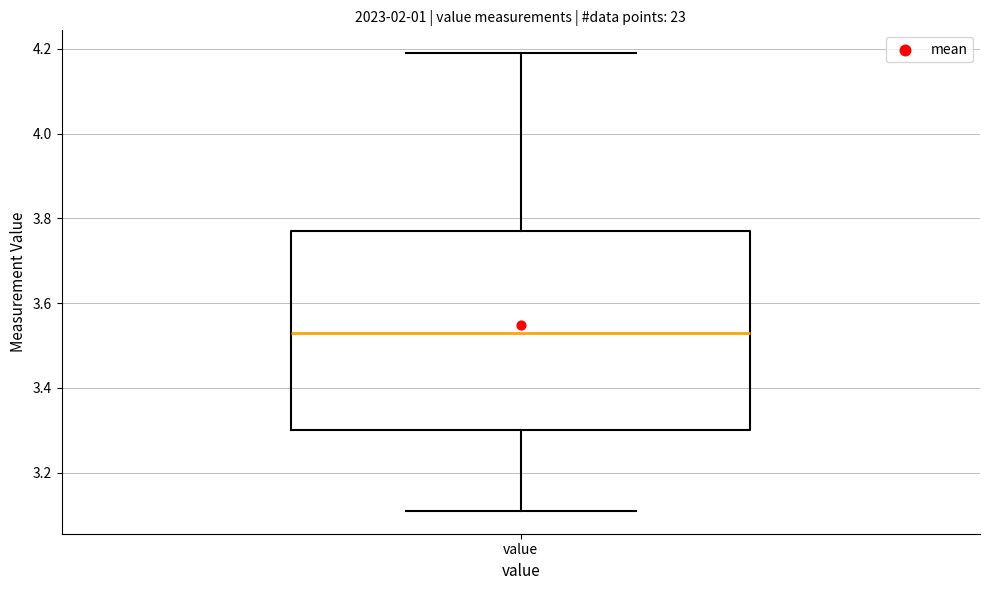

Read this box plot against the y-axis: the position of the median line, the range covered by the box, and the ends of both whiskers. The values are not printed on the chart, so give them approximately, as read against the axis.

median 3.54, box 3.30 to 3.78, whiskers 3.12 to 4.20